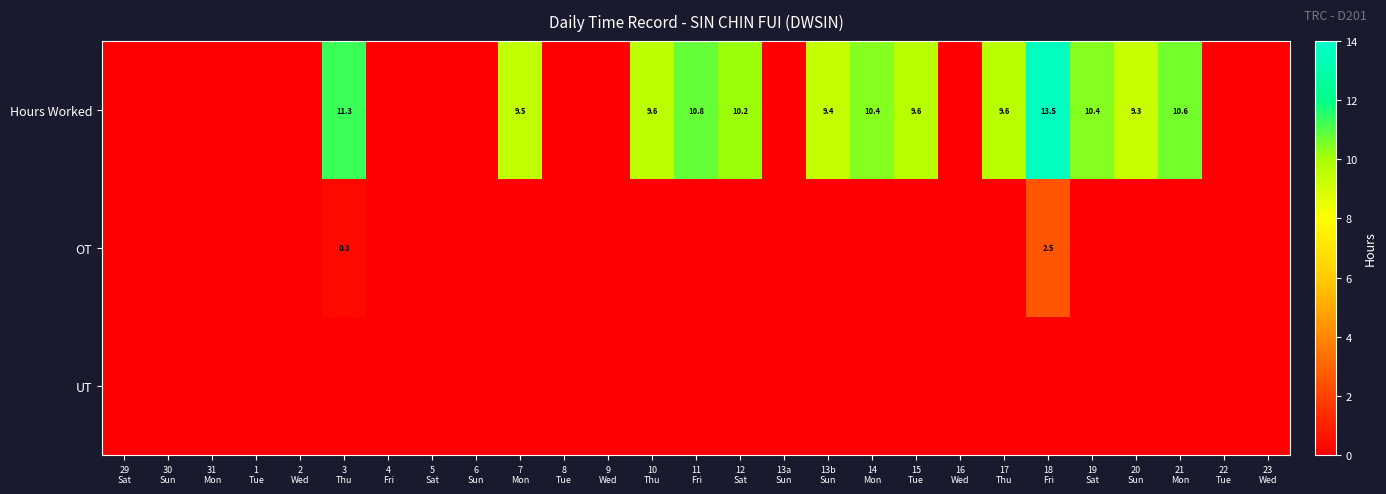

At which label is UT closest to 0?

29 Sat